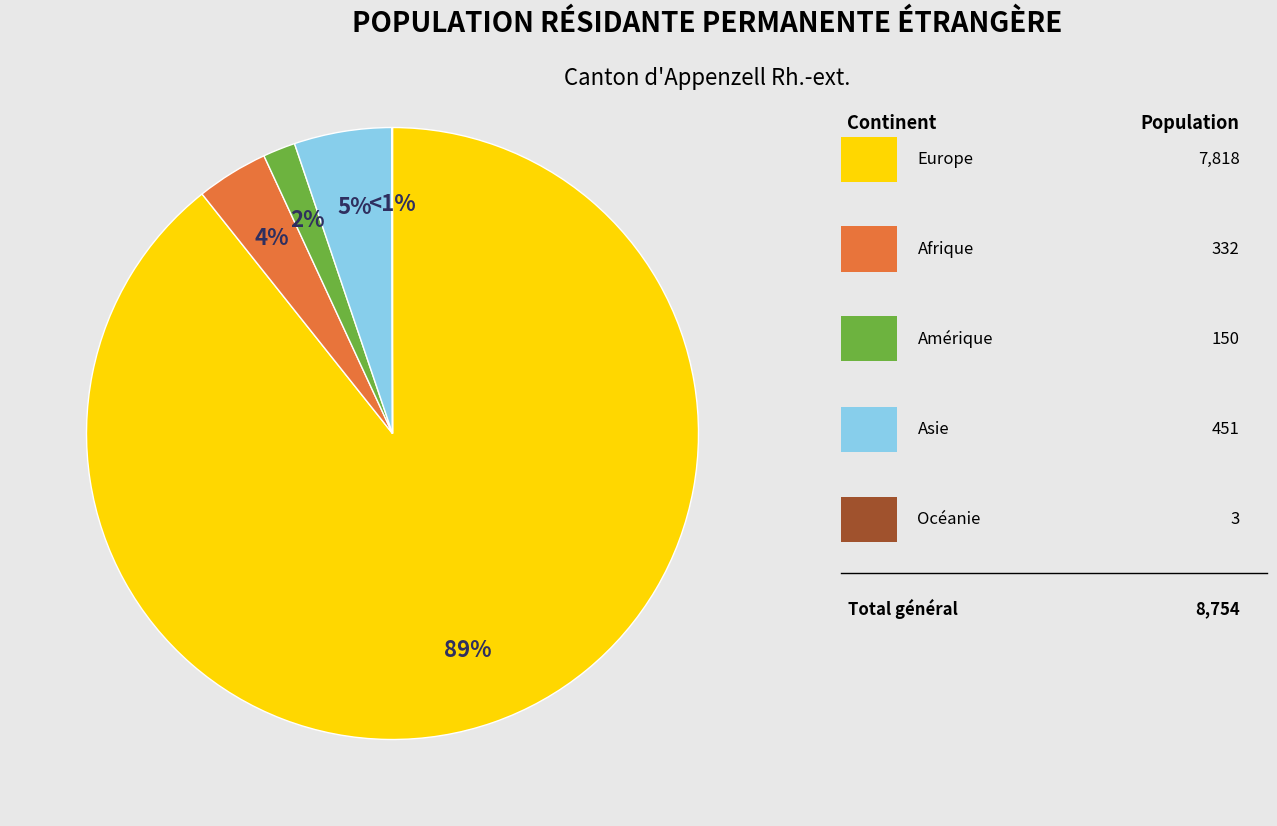

Is it true that Afrique is 4% of the pie?

True